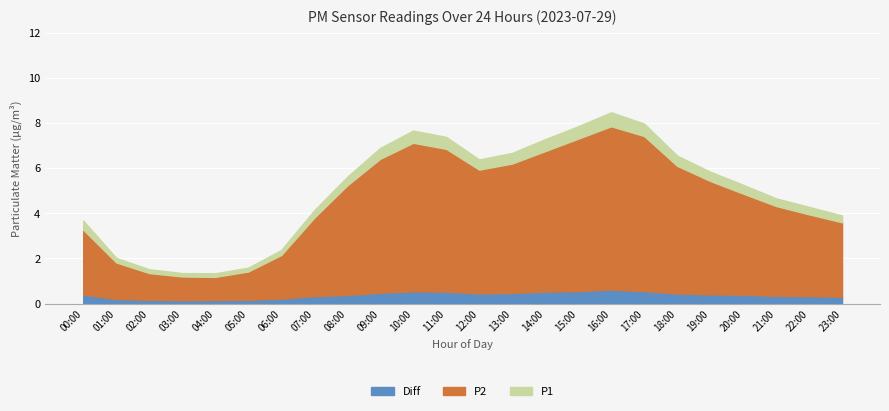

Between 13:00 and 01:00, which is larger?

13:00